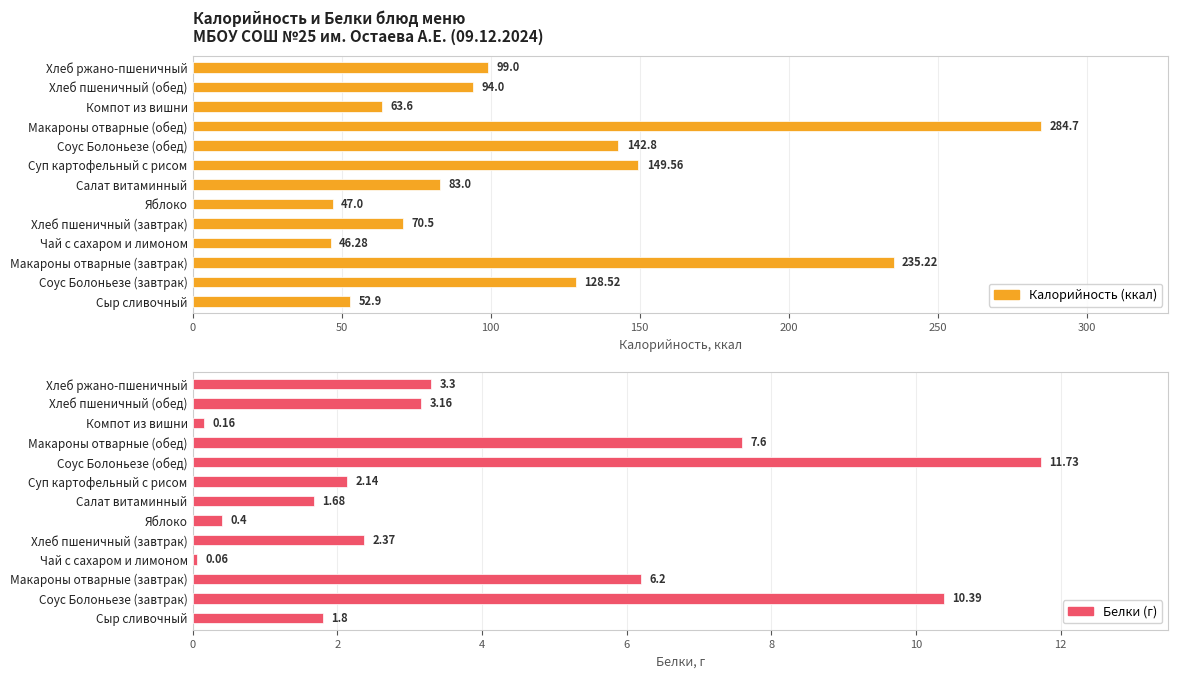

How many data points in Калорийность (ккал) are less than 94?

6